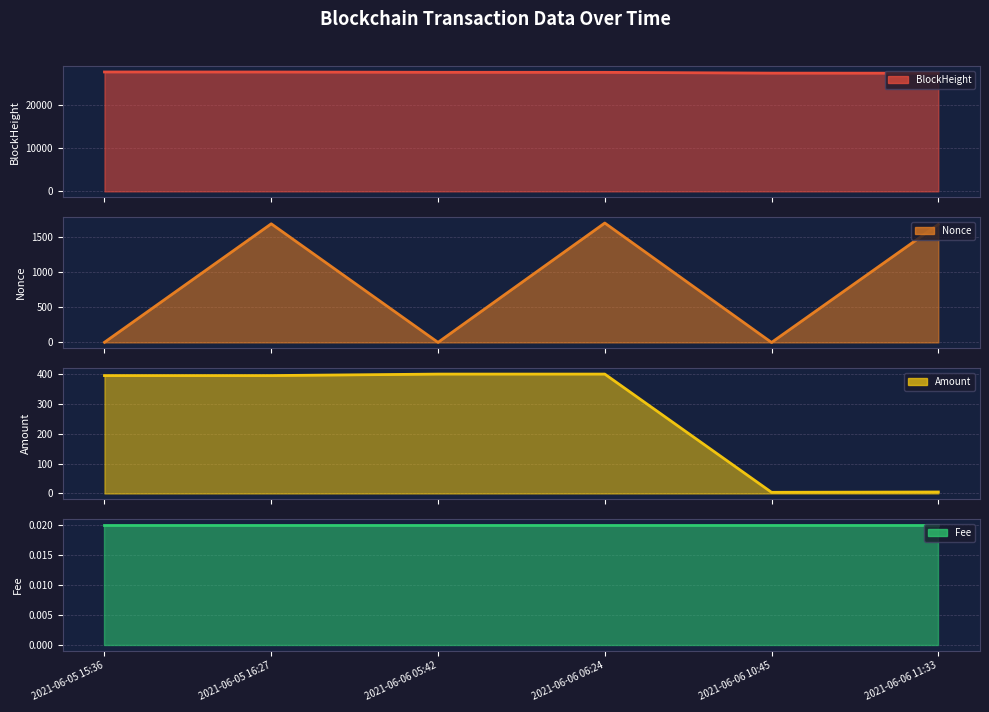

True or false: BlockHeight has a value of 7970.5 at 2021-06-06 11:33.

False